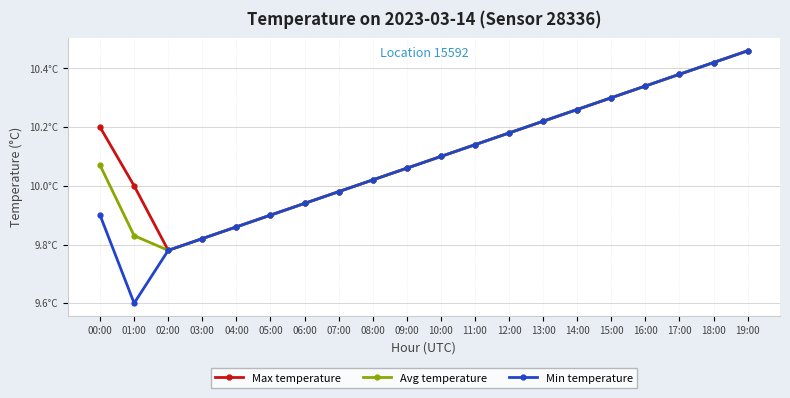

What is the average value of the Min temperature series?

10.1